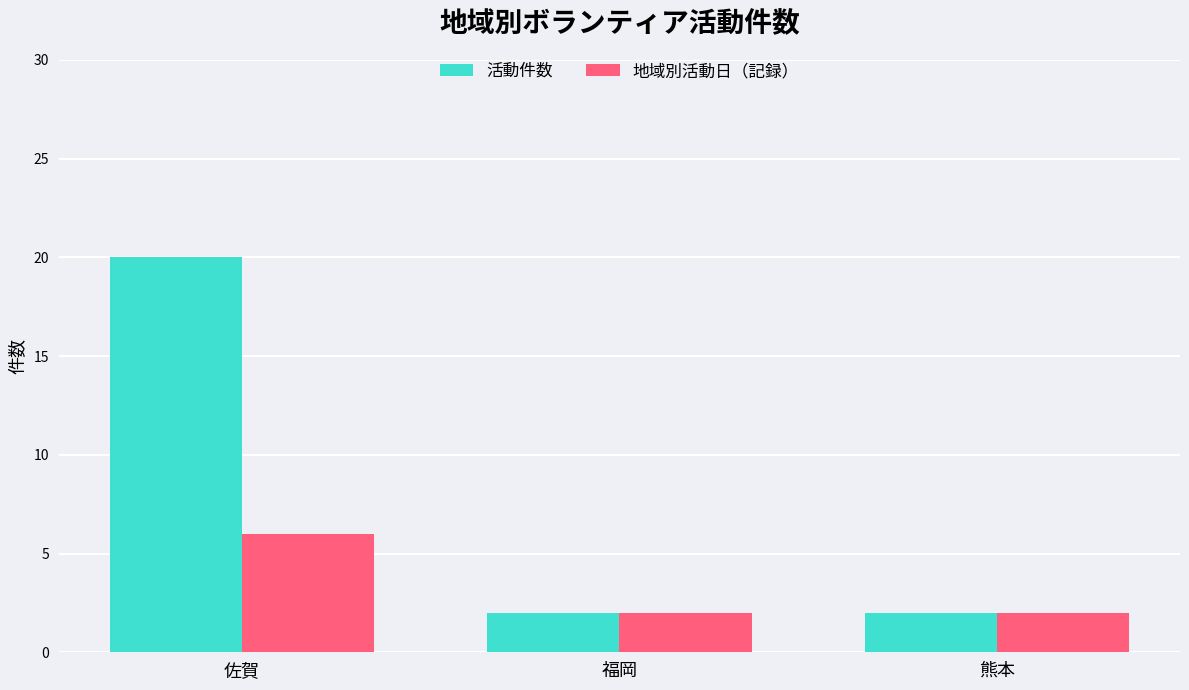

How many bars are there in total?

6